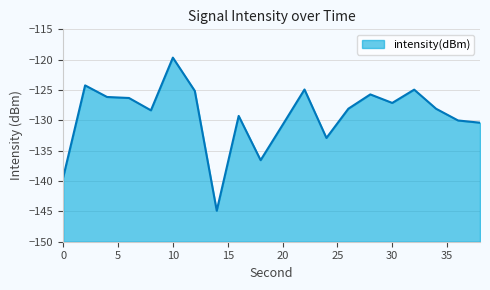

How many lines are shown in the chart?

1